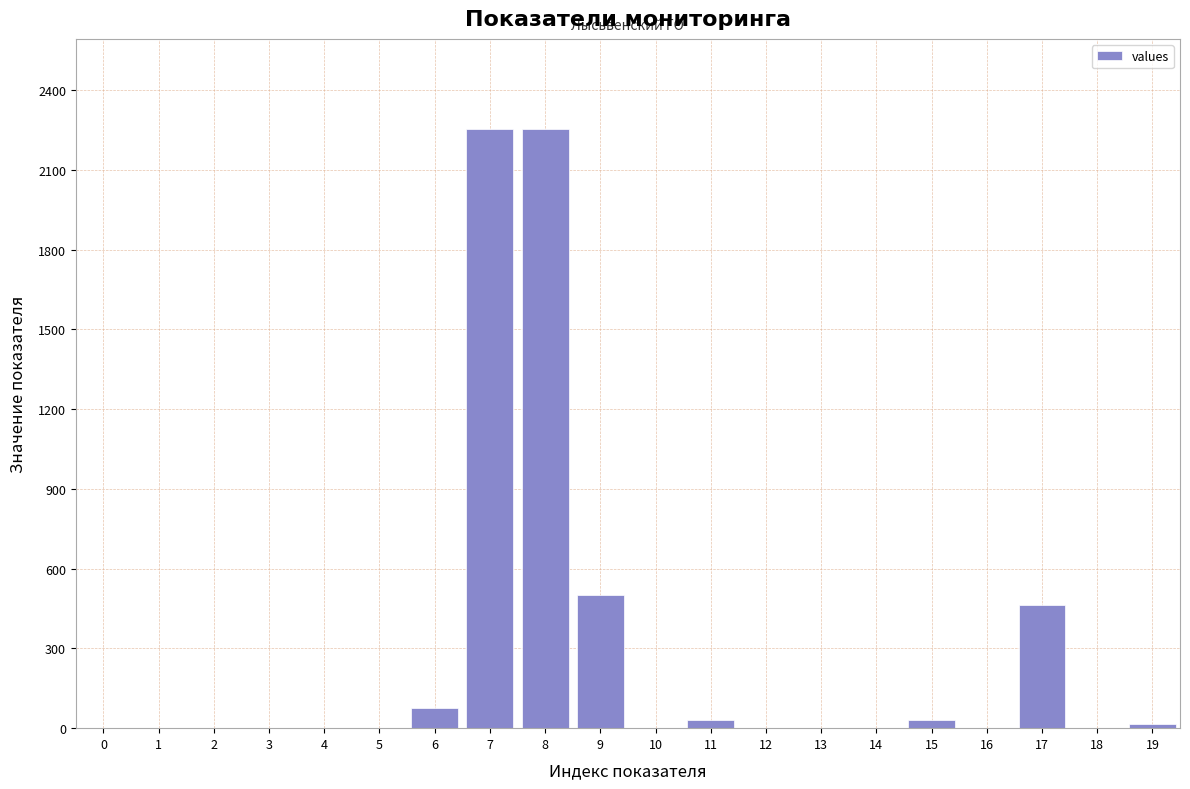

What is the greatest value displayed?

2254